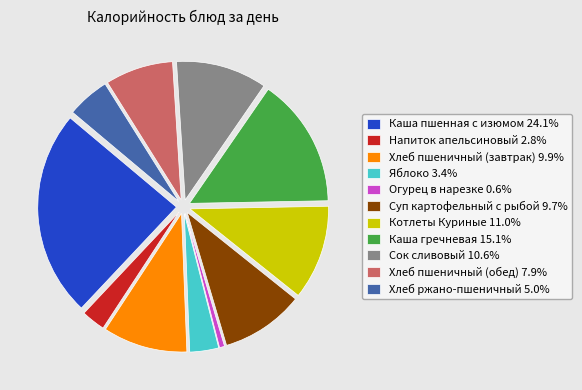

Combined, do Сок сливовый 10.6% and Каша гречневая 15.1% account for over 50%?

No